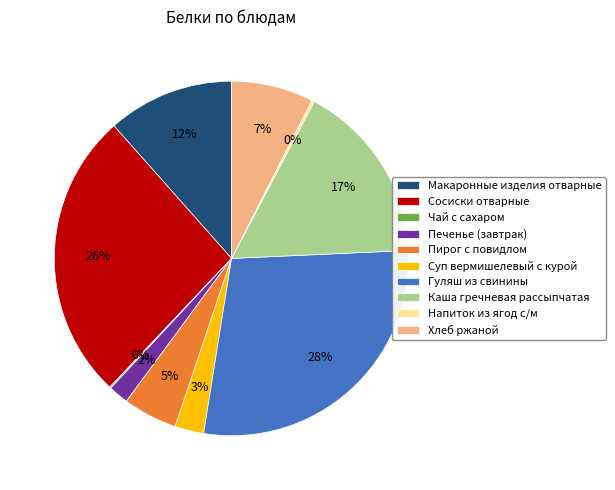

To the nearest percent, what is the difference between the Пирог с повидлом and Сосиски отварные slice percentages?

21%